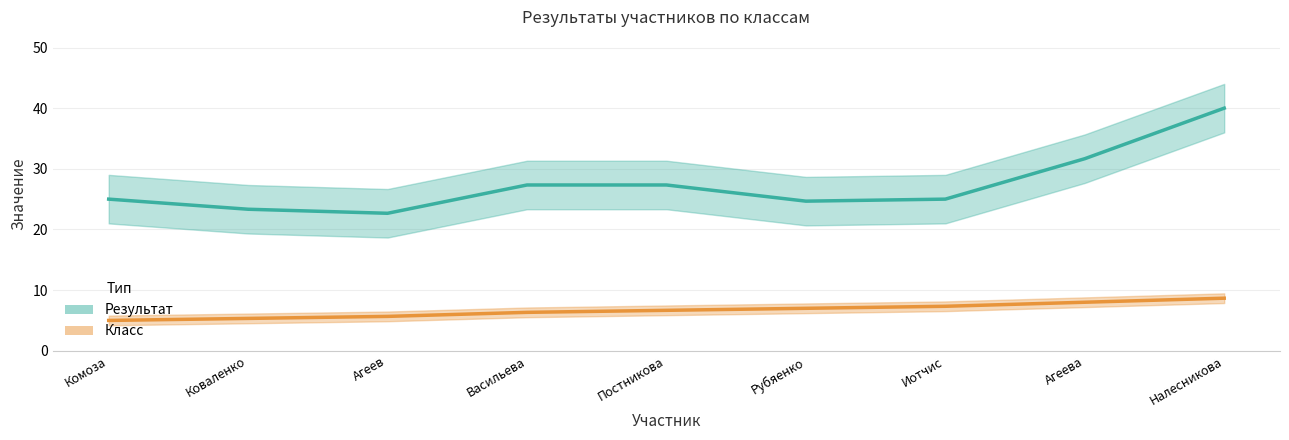

Reading left to right, list all the values displayed in this chart.

Результат: 25.0	23.3	22.7	27.3	27.3	24.7	25.0	31.7	40.0
Класс: 5.0	5.3	5.7	6.3	6.7	7.0	7.3	8.0	8.7